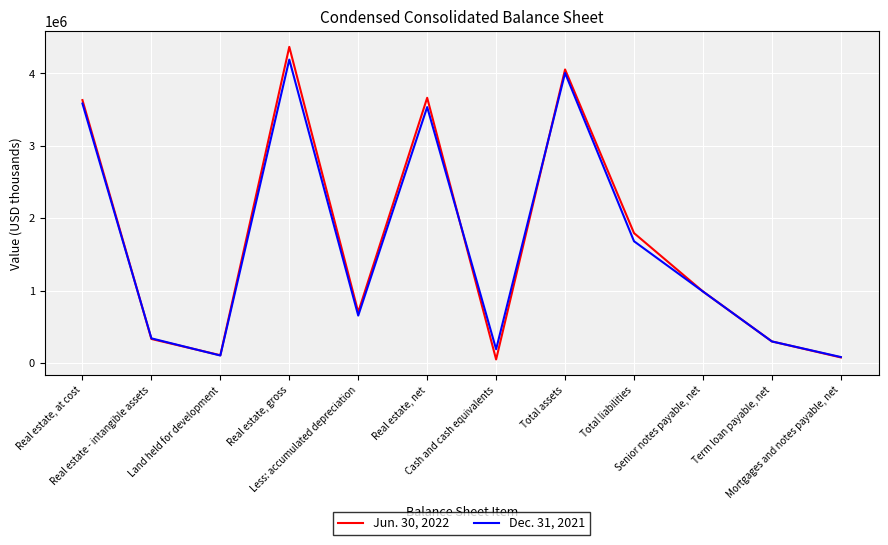

True or false: Dec. 31, 2021 has a value of 426678 at Senior notes payable, net.

False